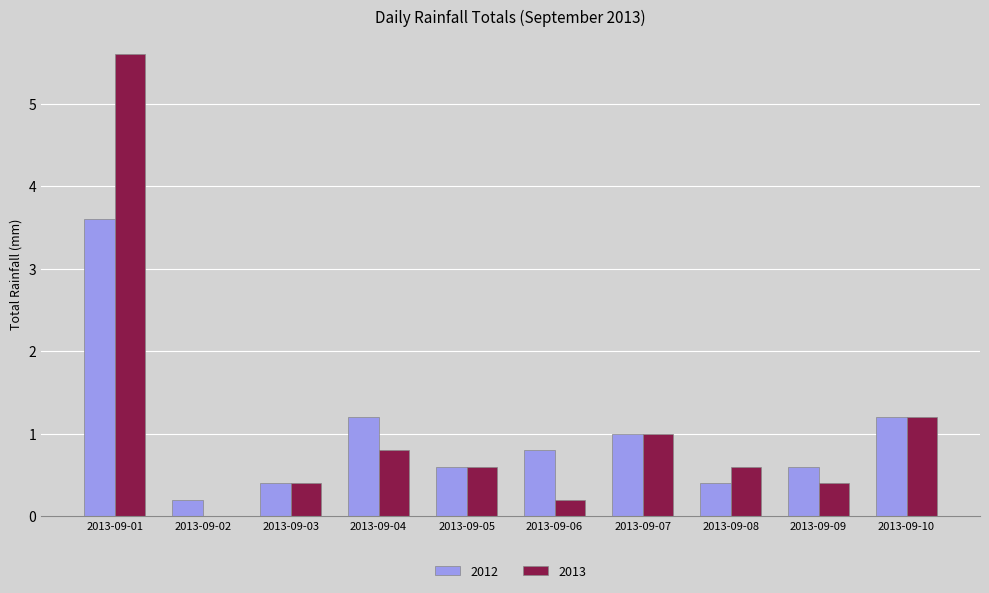

True or false: 2013 has a value of 0.6 at 2013-09-09.

False